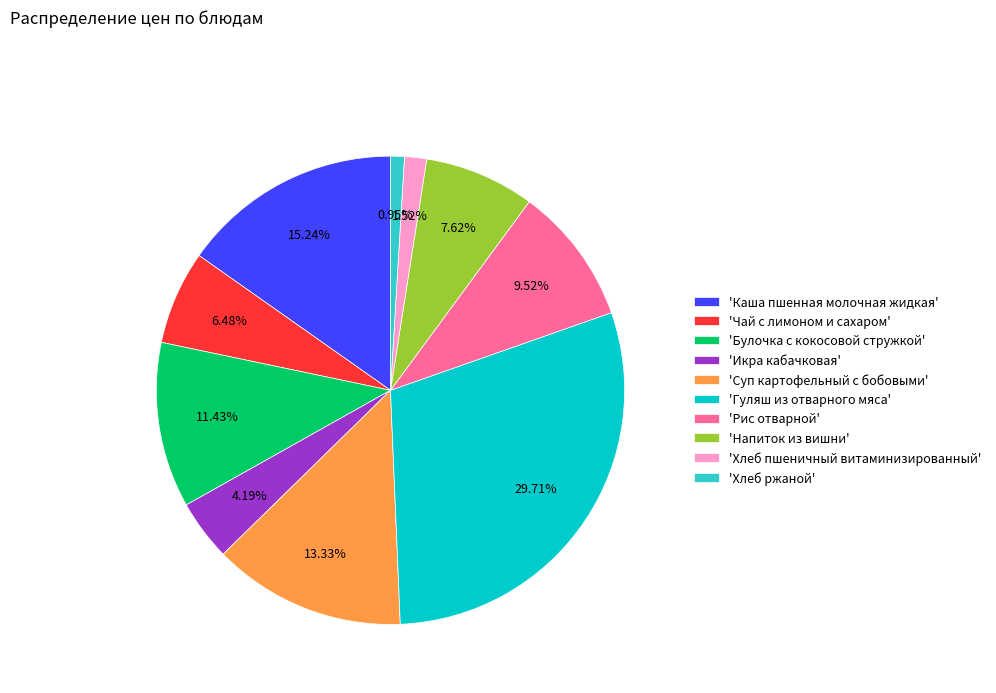

What is the smallest slice in the pie chart?

'Хлеб ржаной'